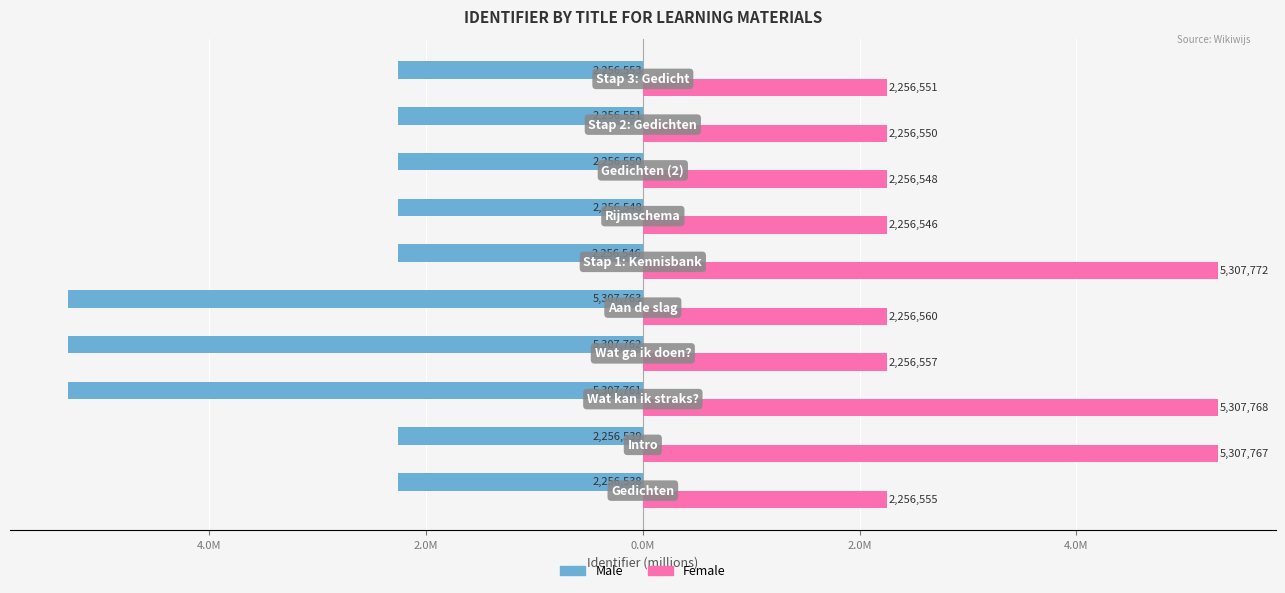

What are all the series names shown in the legend?

Male, Female